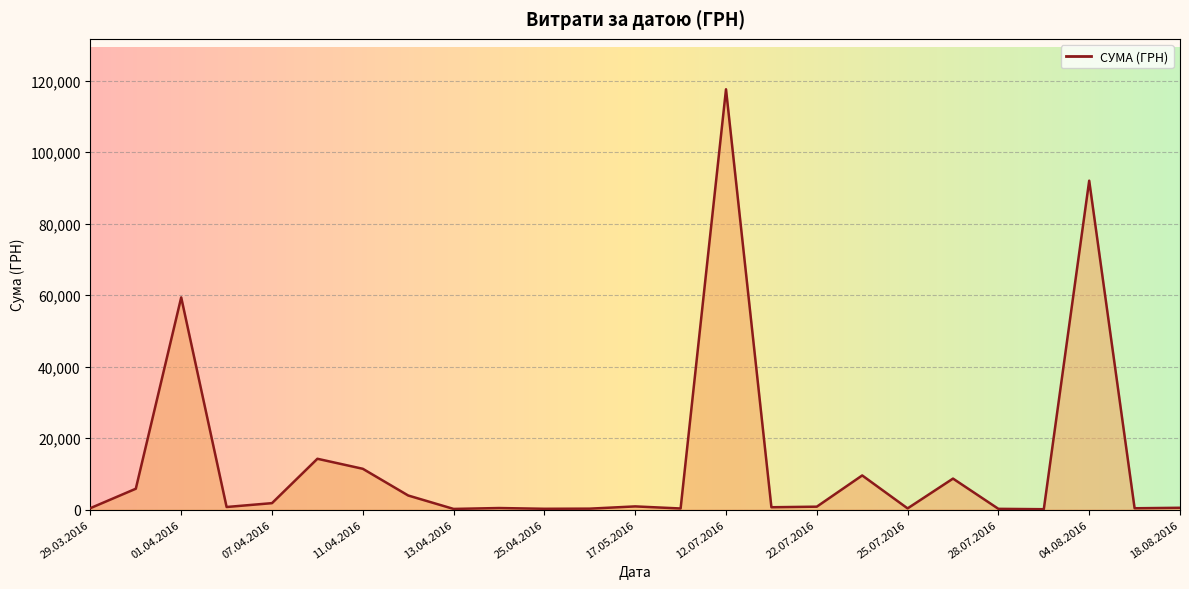

What is the maximum value shown in the chart?

117568.8